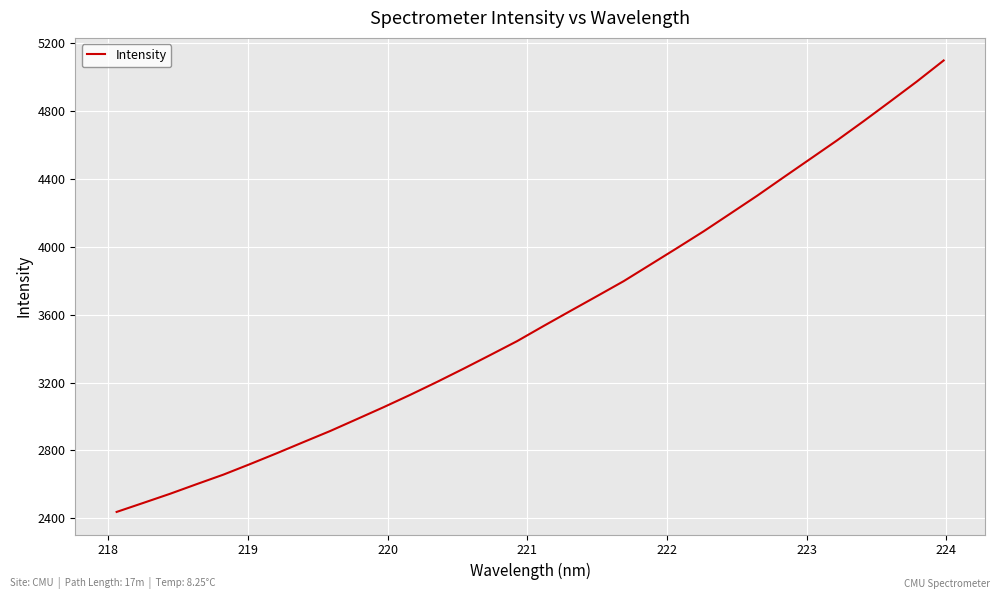

What is the maximum value shown in the chart?

5098.5